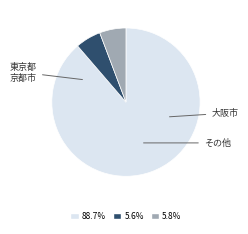

Is there a majority slice in this chart?

Yes